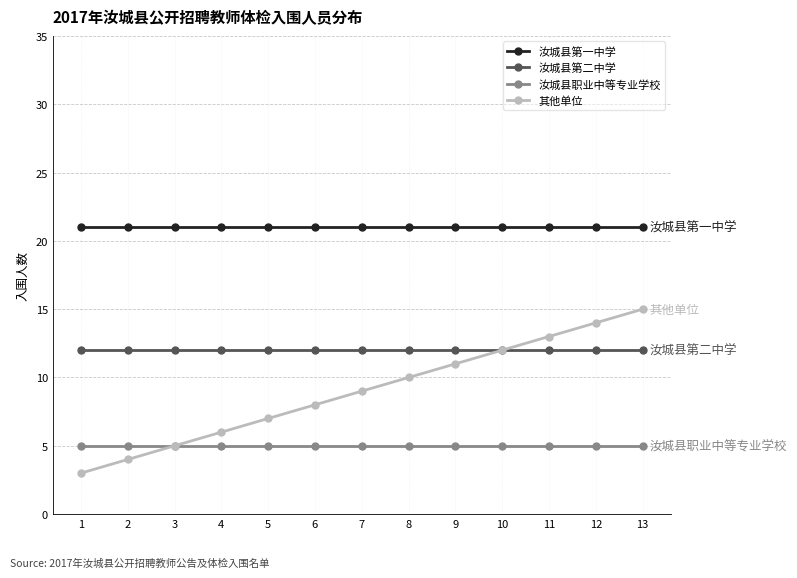

What is the sum of all 汝城县第一中学 values?

273